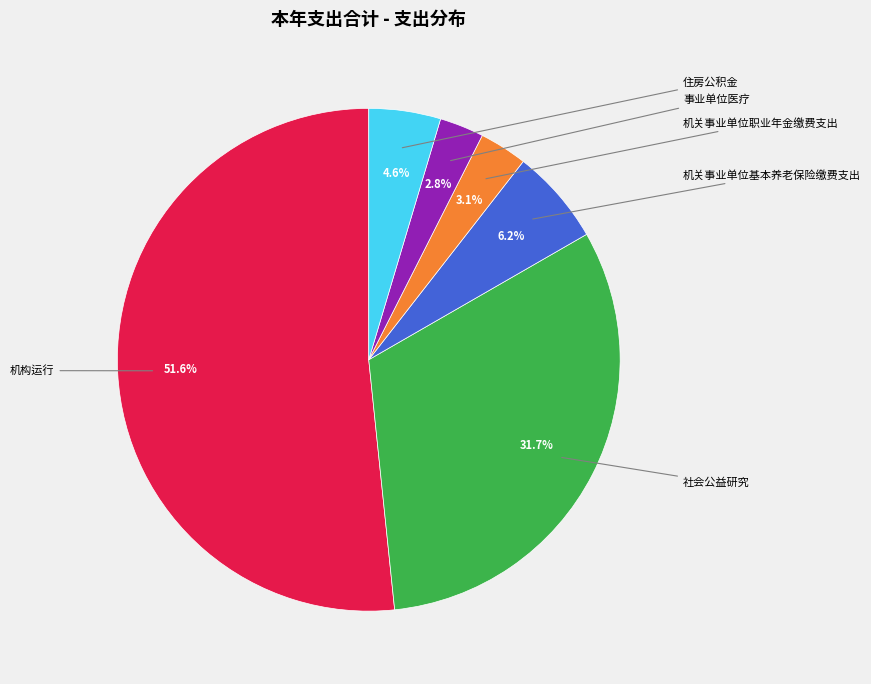

Is there a majority slice in this chart?

Yes